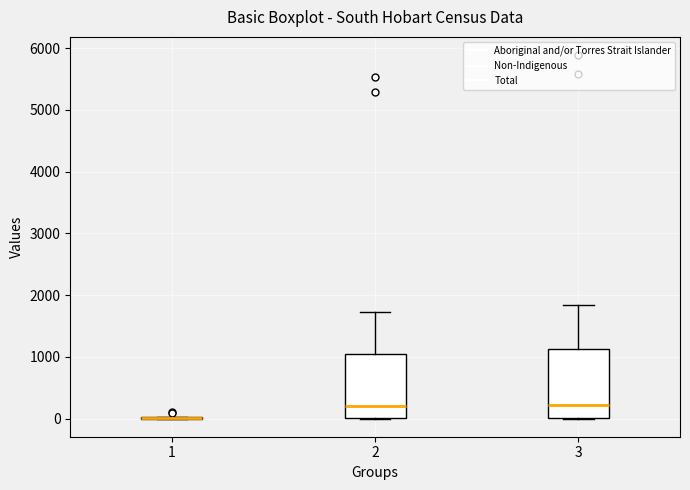

Reading left to right, read every box against the y-axis: the position of its median line, the range the box covers, and the ends of its whiskers. The values are not printed on the chart, so give them approximately, as read against the axis.

1: box collapsed to a line at 0, whiskers 0 to 0
2: median 200, box 0 to 1000, whiskers 0 to 1700
3: median 200, box 0 to 1100, whiskers 0 to 1800